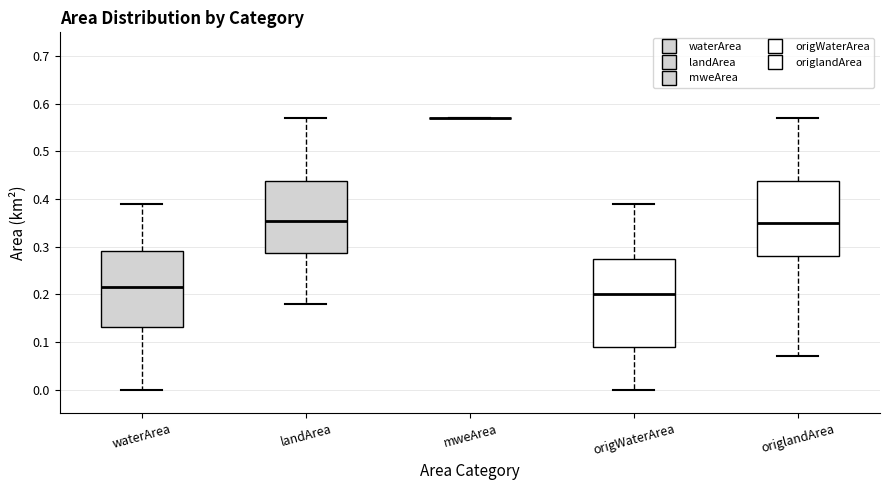

Reading left to right, transcribe this box plot: for each box, give where its median line is, the range the box spans, and where its two whiskers end, as read against the y-axis. The values are not printed on the chart, so give them approximately, as read against the axis.

waterArea: median 0.22, box 0.13 to 0.29, whiskers 0.00 to 0.39
landArea: median 0.36, box 0.29 to 0.44, whiskers 0.18 to 0.57
mweArea: box collapsed to a line at 0.57, whiskers 0.57 to 0.57
origWaterArea: median 0.20, box 0.09 to 0.28, whiskers 0.00 to 0.39
origlandArea: median 0.35, box 0.28 to 0.44, whiskers 0.07 to 0.57